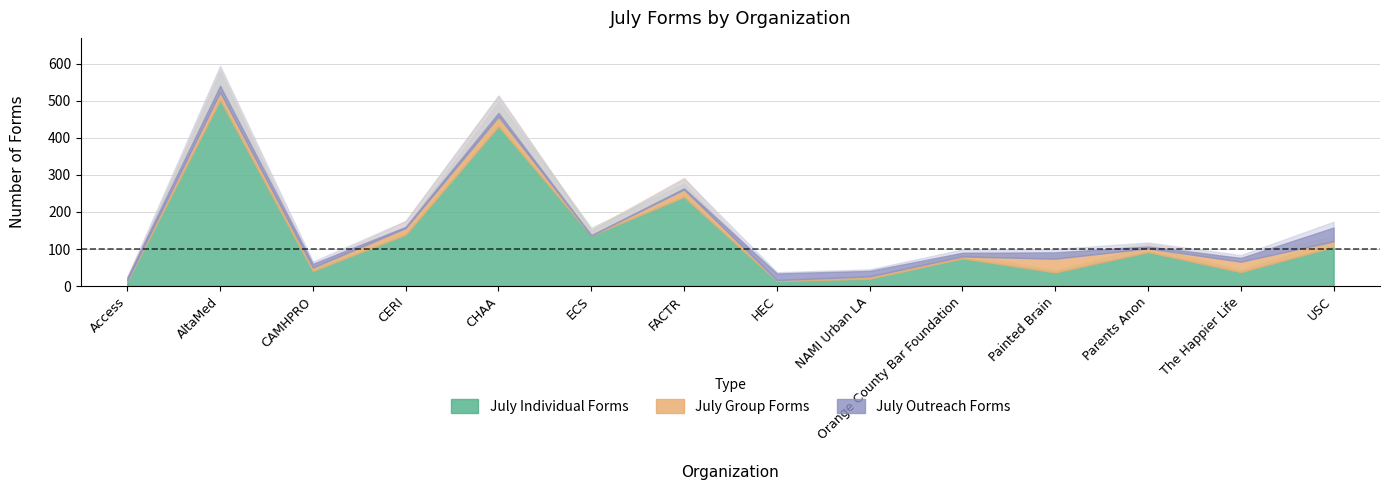

How many lines are shown in the chart?

3